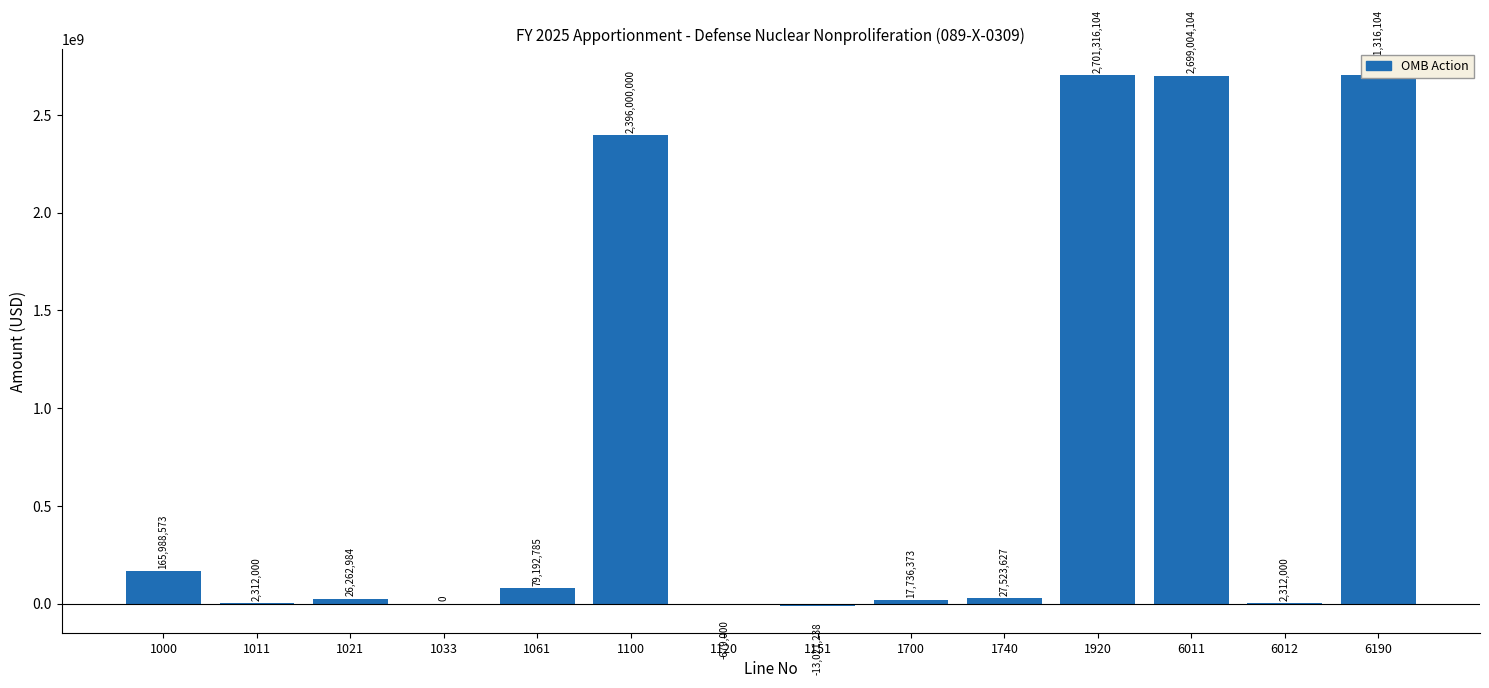

How many values are above zero?

11